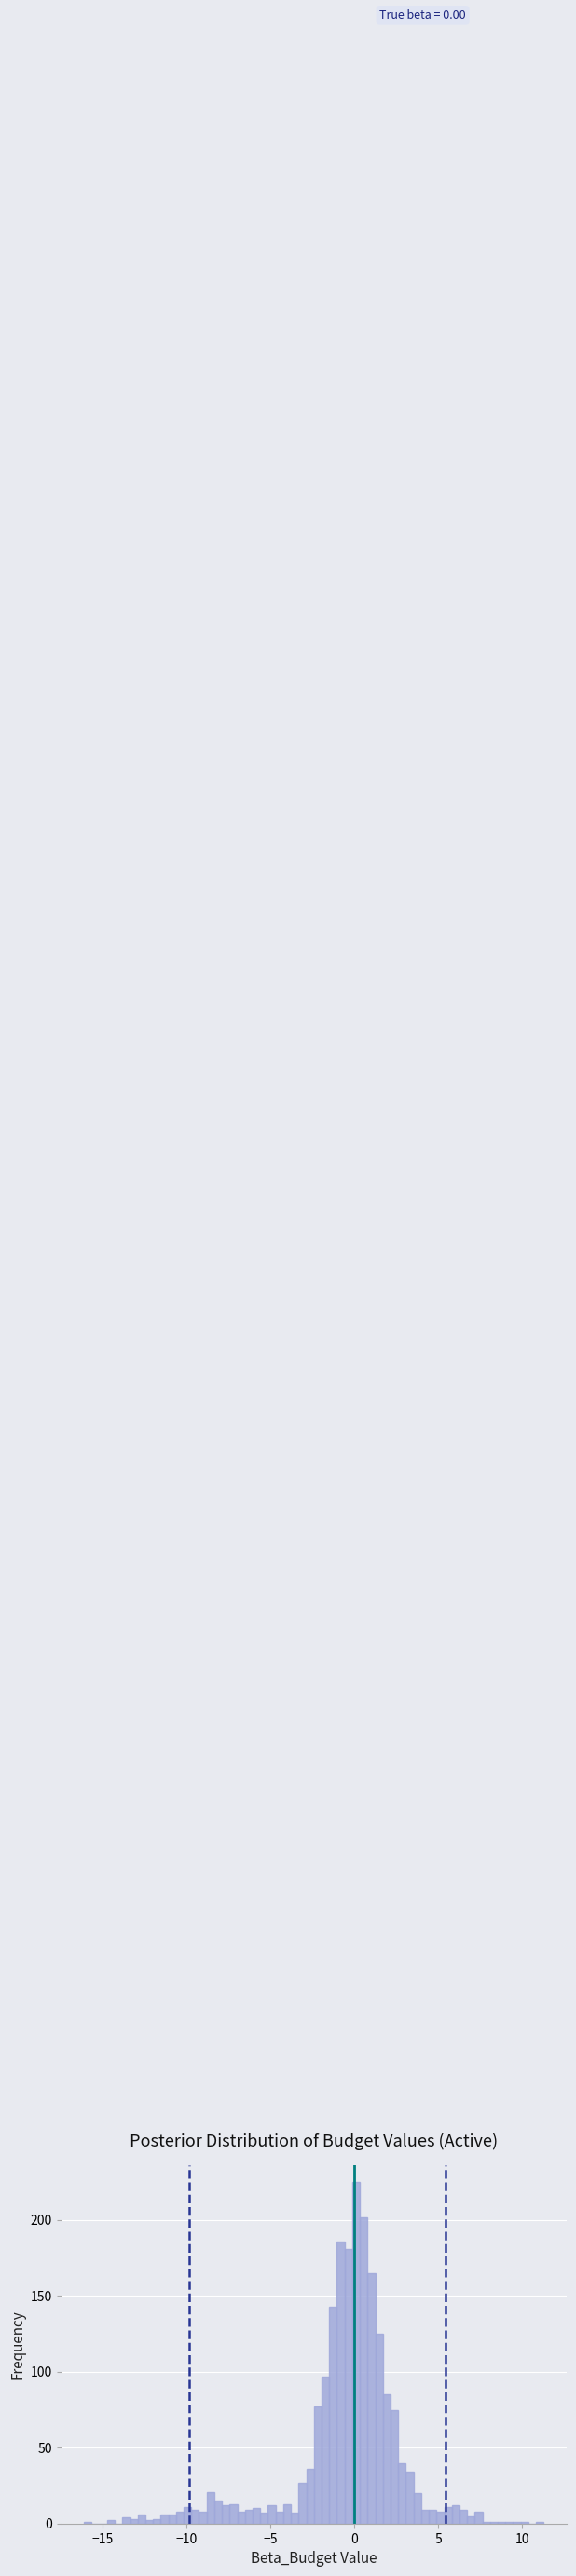

Read against the x-axis, roughly where is the centre of the tallest bar?

0.0